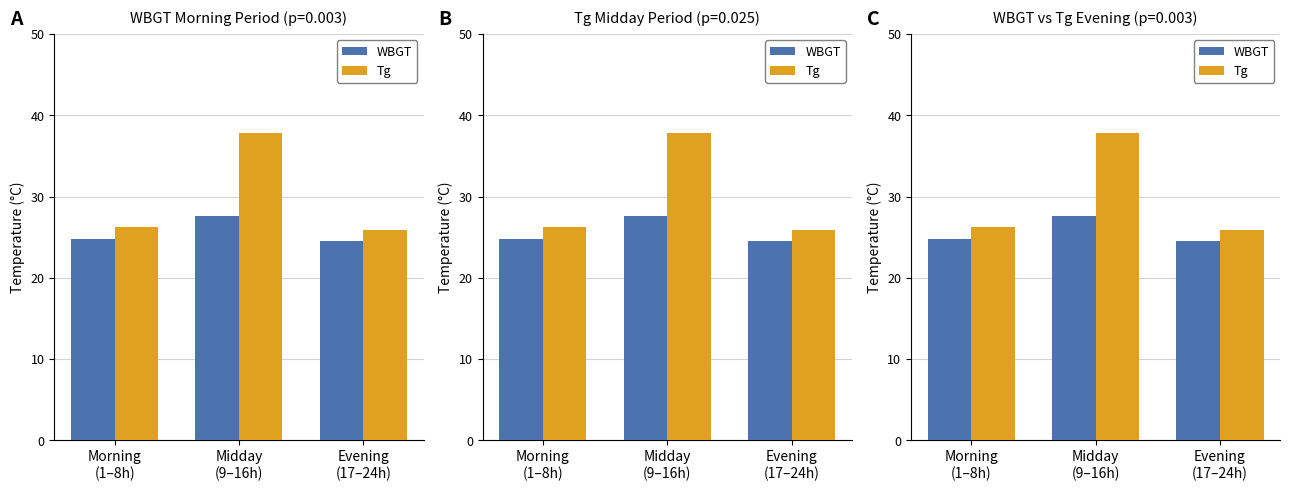

List the series in order of their overall mean, highest first.

Tg, WBGT